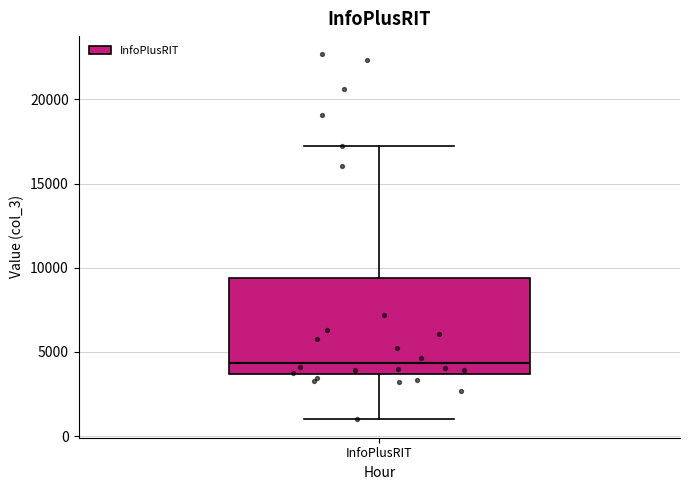

Transcribe this box plot: give where the median line is, the range the box spans, and where the two whiskers end, as read against the y-axis. The values are not printed on the chart, so give them approximately, as read against the axis.

median 4500, box 3500 to 9500, whiskers 1000 to 17000